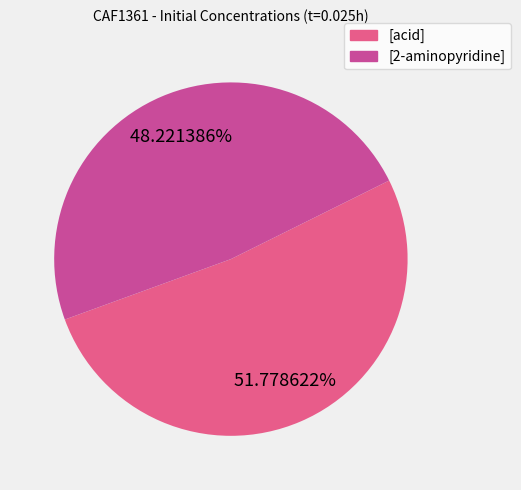

To the nearest percent, what is the difference between the largest and smallest slice percentages?

4%